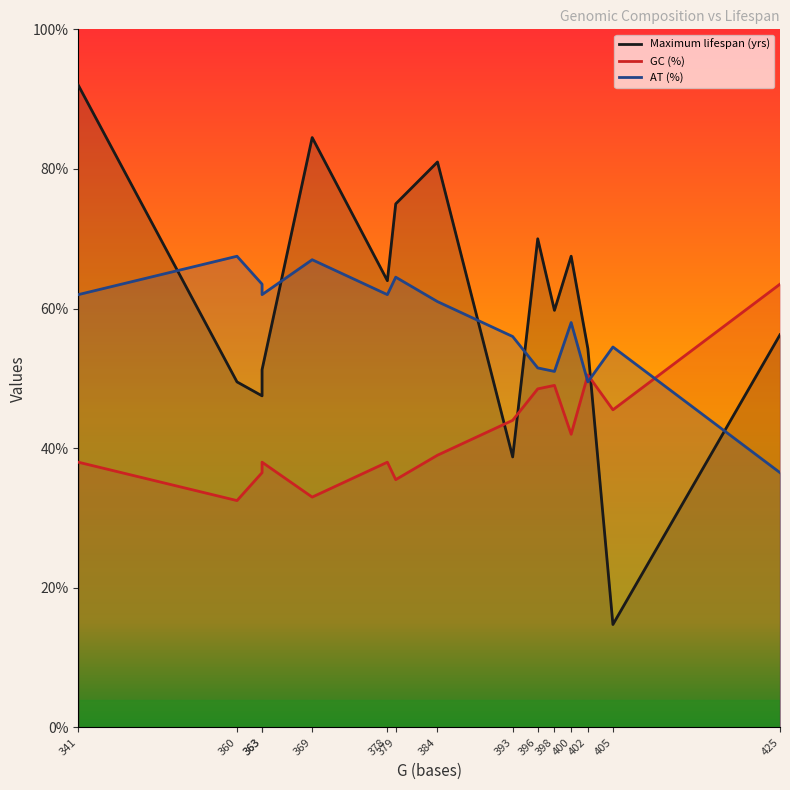

How many values in the GC (%) series are below 38?

4